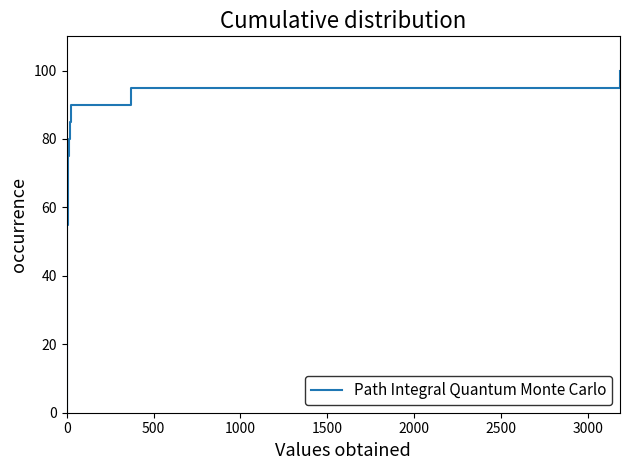

Does the chart display data point markers on the line(s)?

No